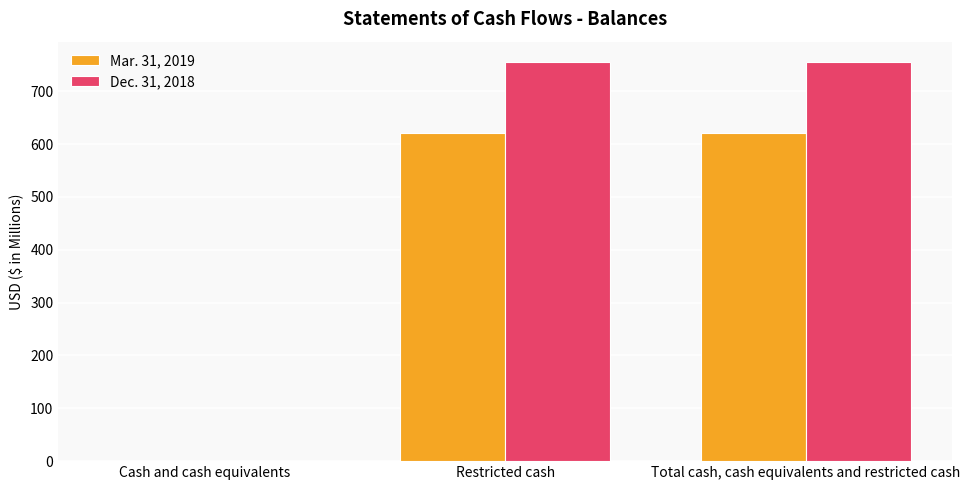

Which series changed the most between Cash and cash equivalents and Restricted cash?

Dec. 31, 2018